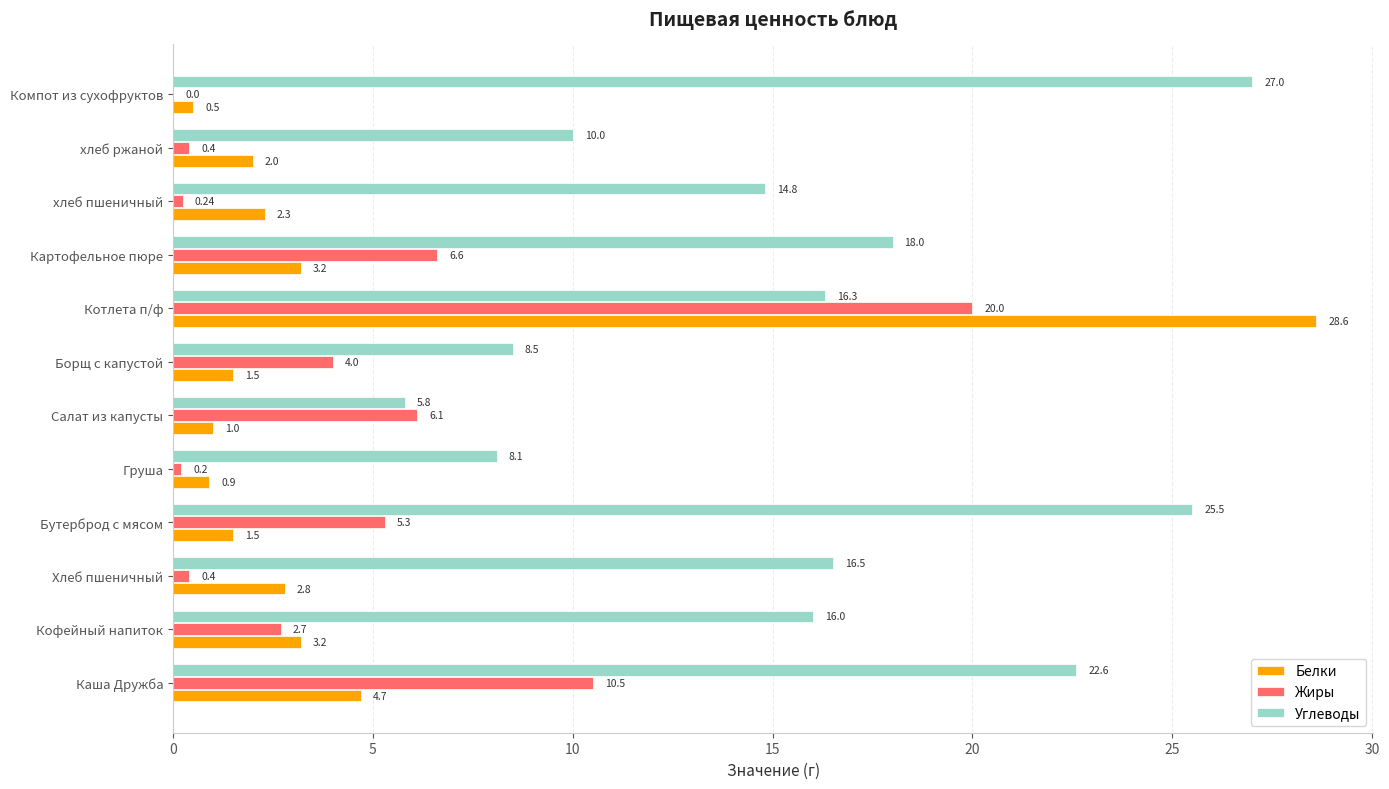

Which series changed the most between Кофейный напиток and Компот из сухофруктов?

Углеводы